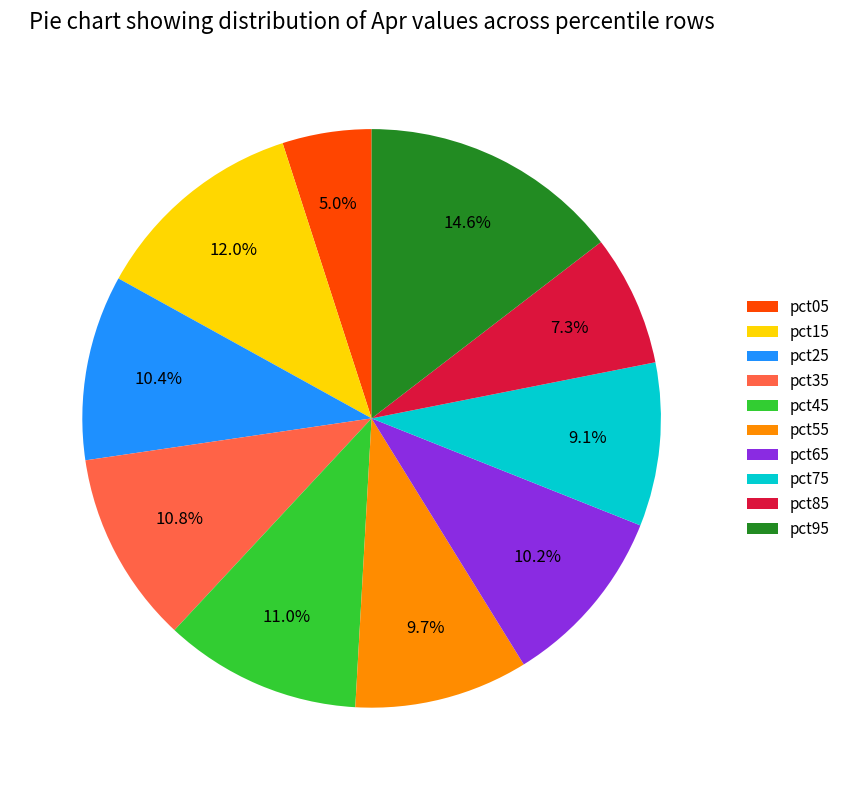

Combined, what portion of the pie is pct15 and pct75?

21.1%